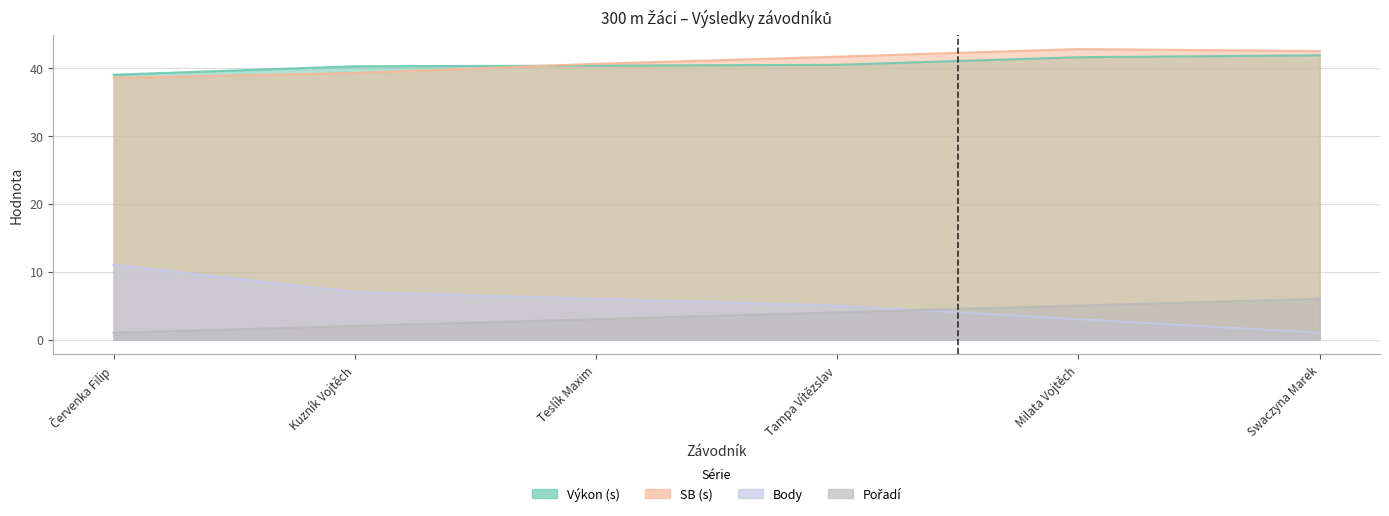

At how many categories does at least one series exceed 5?

6